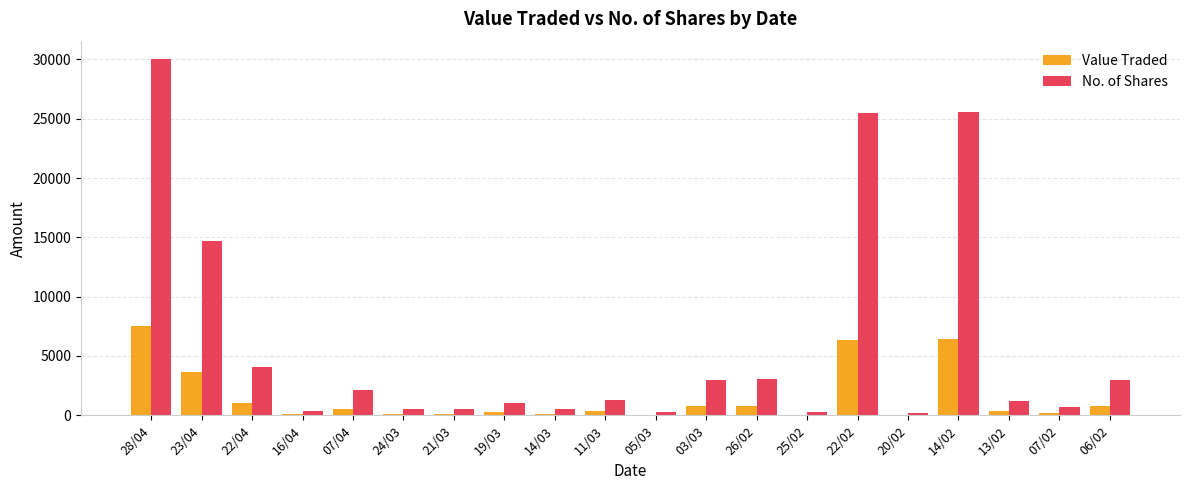

Is it true that Value Traded equals 3680 at 23/04?

True